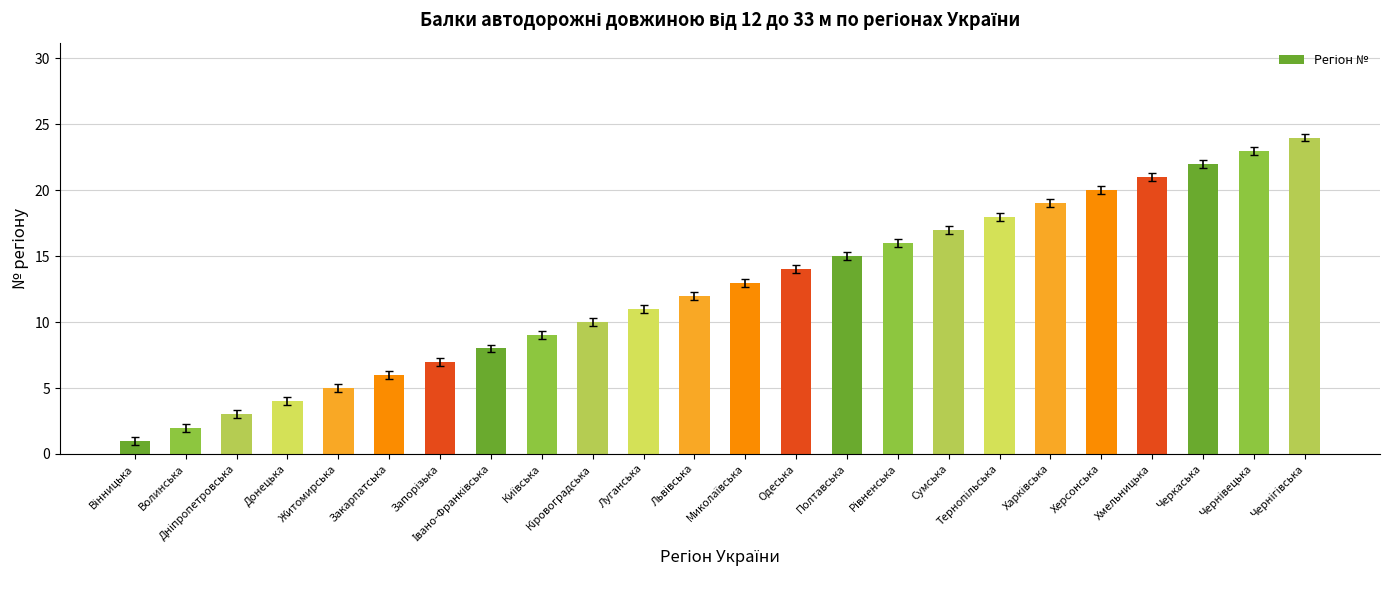

What is the greatest value displayed?

24